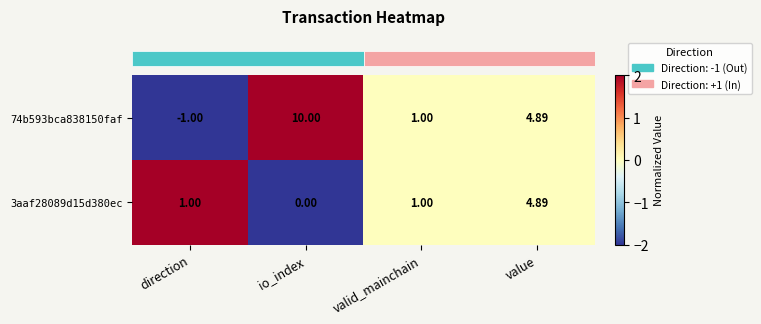

At which category is the sum across all series the highest?

io_index